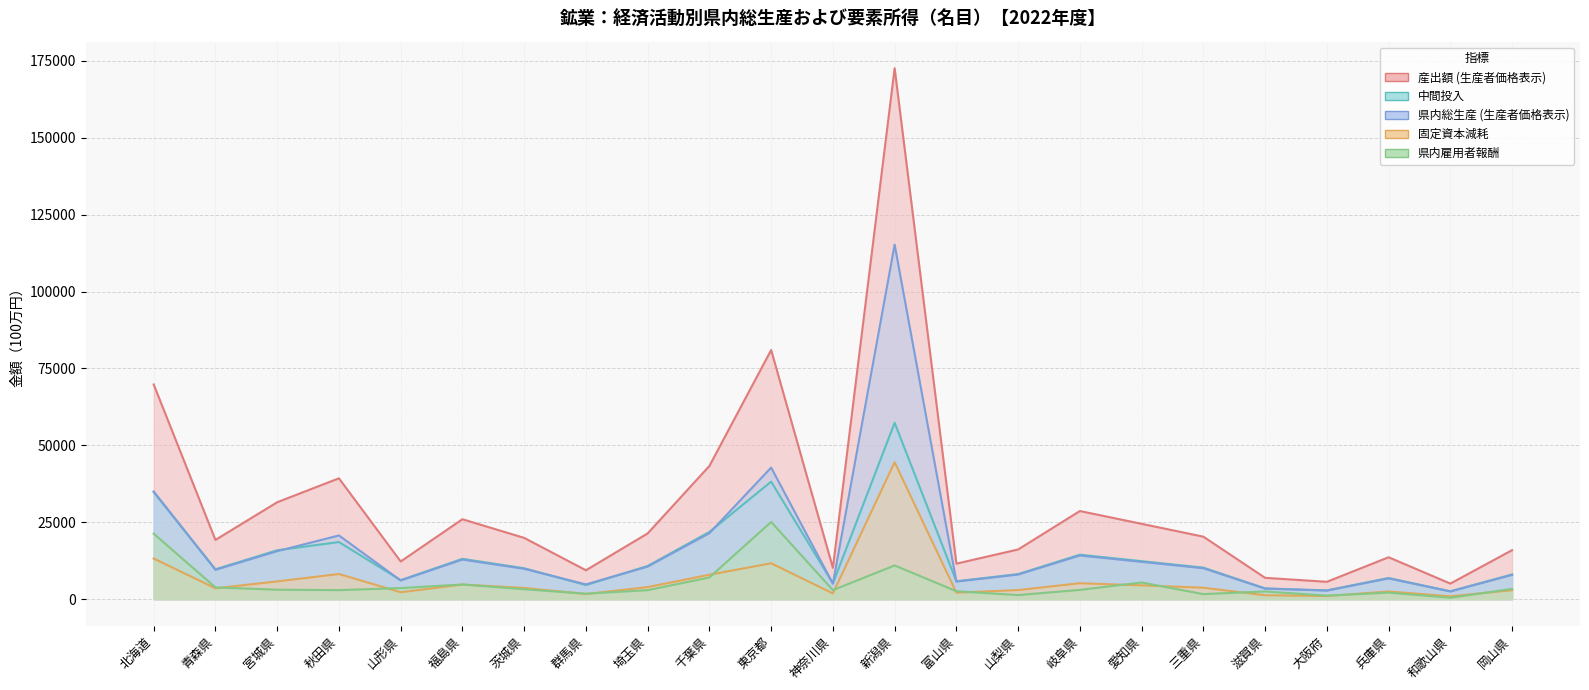

Is it true that 県内総生産 (生産者価格表示) equals 7628 at 千葉県?

False